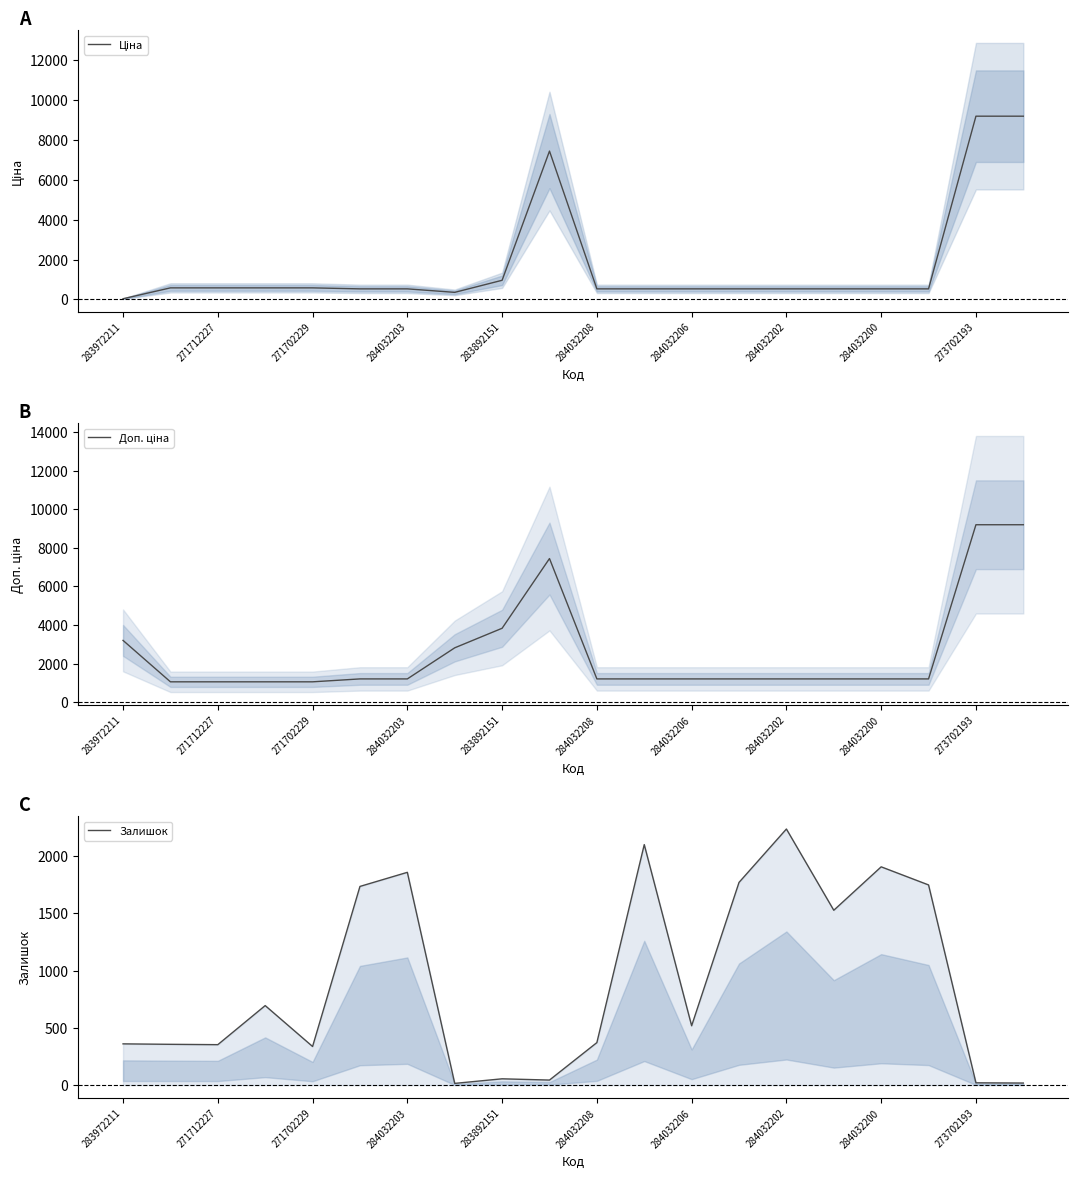

Count the number of categories in the chart.

20